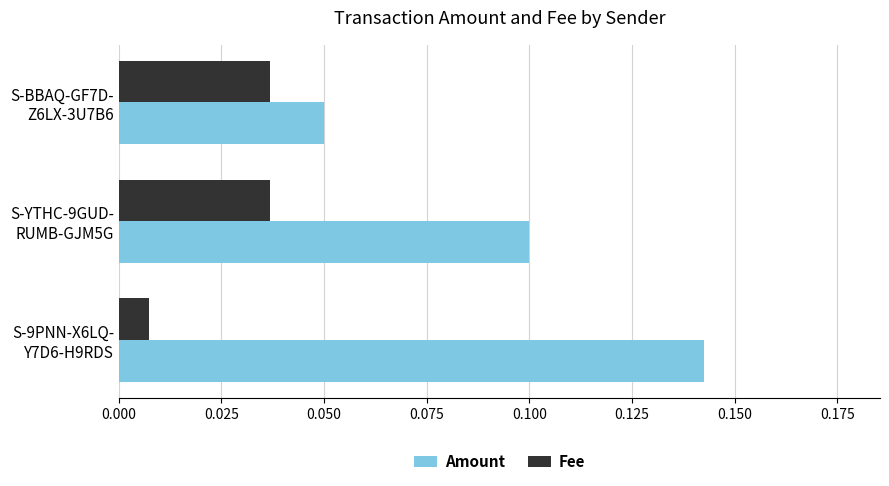

What is the sum of all Amount values?

0.3